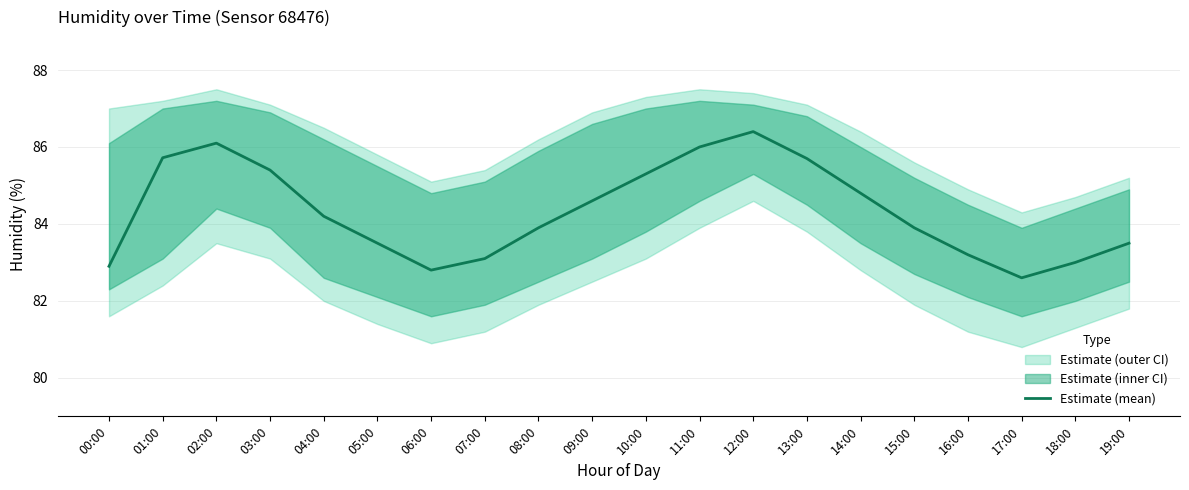

Approximately how many times larger is the value at 02:00 compared to 15:00?

1.0